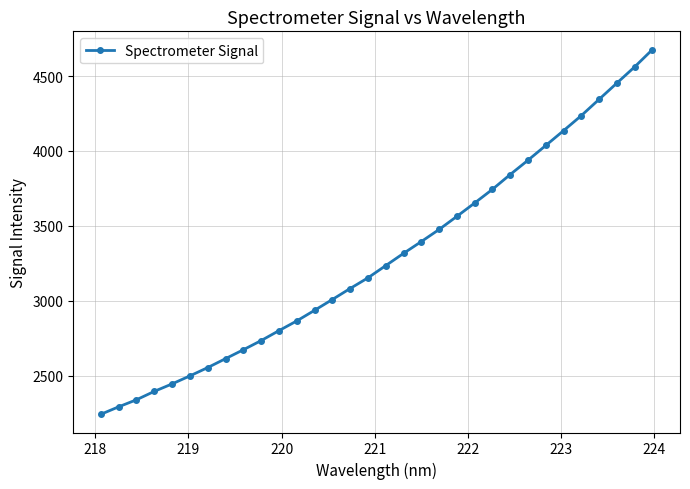

What is the sum of all values?

105218.3